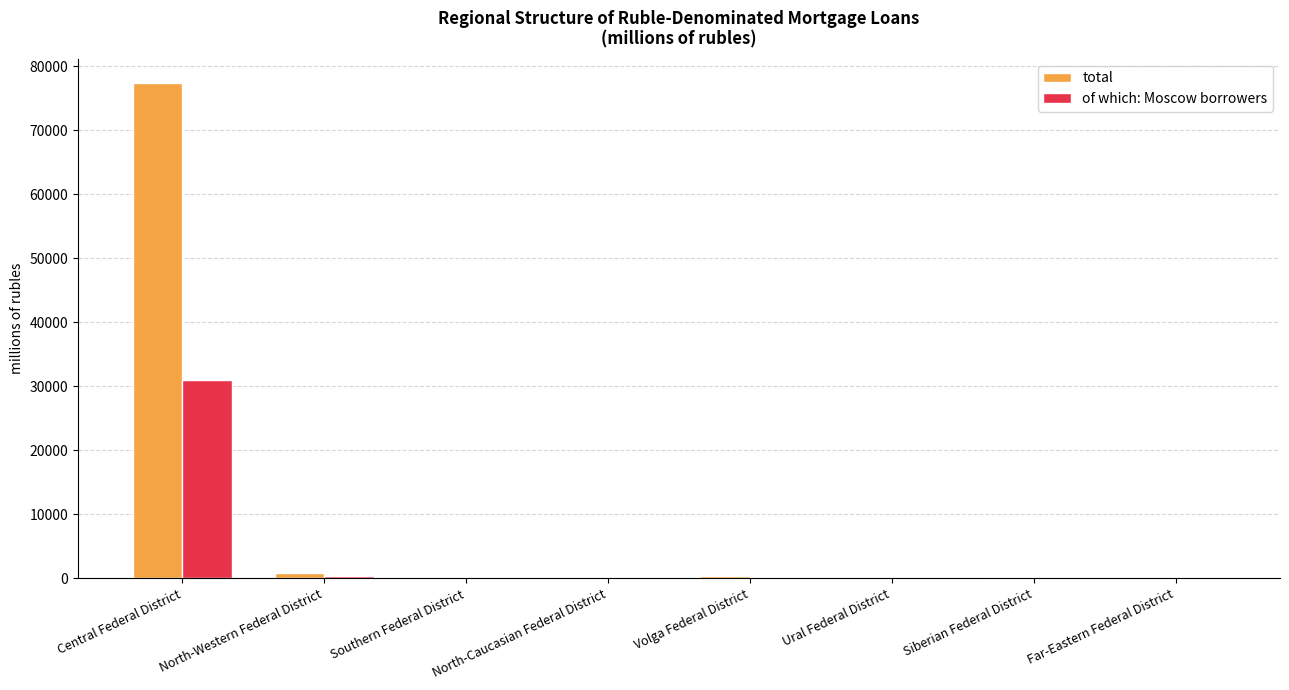

How many groups of bars are there?

8